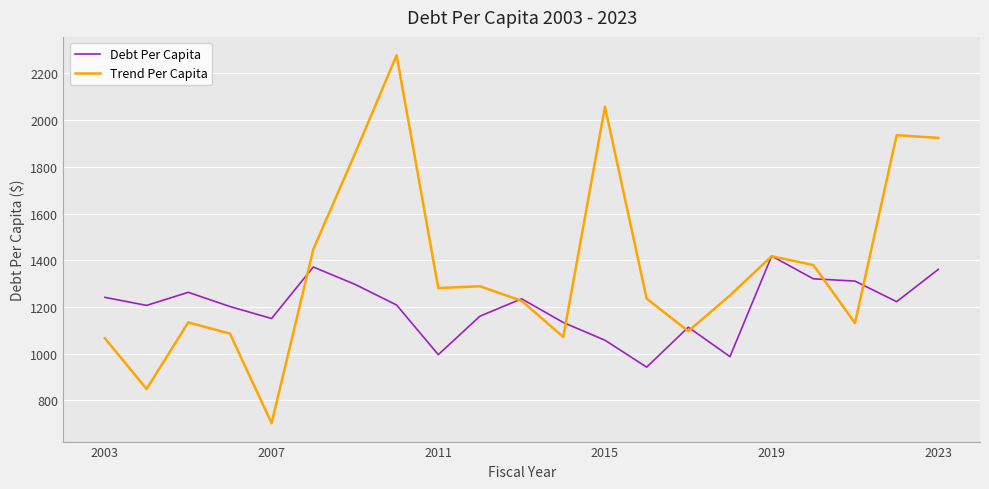

What is the difference between the maximum and minimum values in the Debt Per Capita series?

475.8